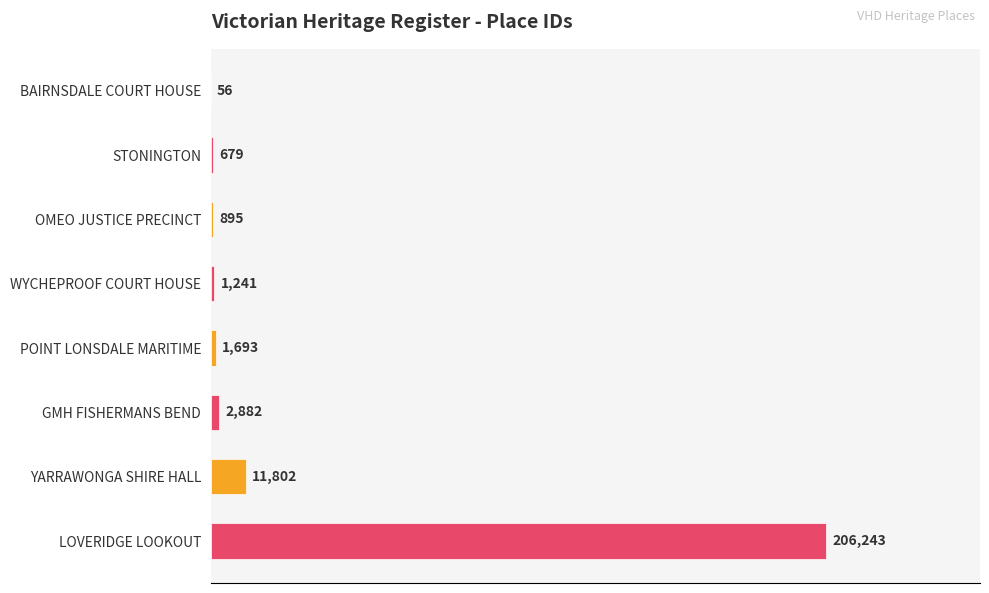

Which has a higher value, STONINGTON or YARRAWONGA SHIRE HALL?

YARRAWONGA SHIRE HALL